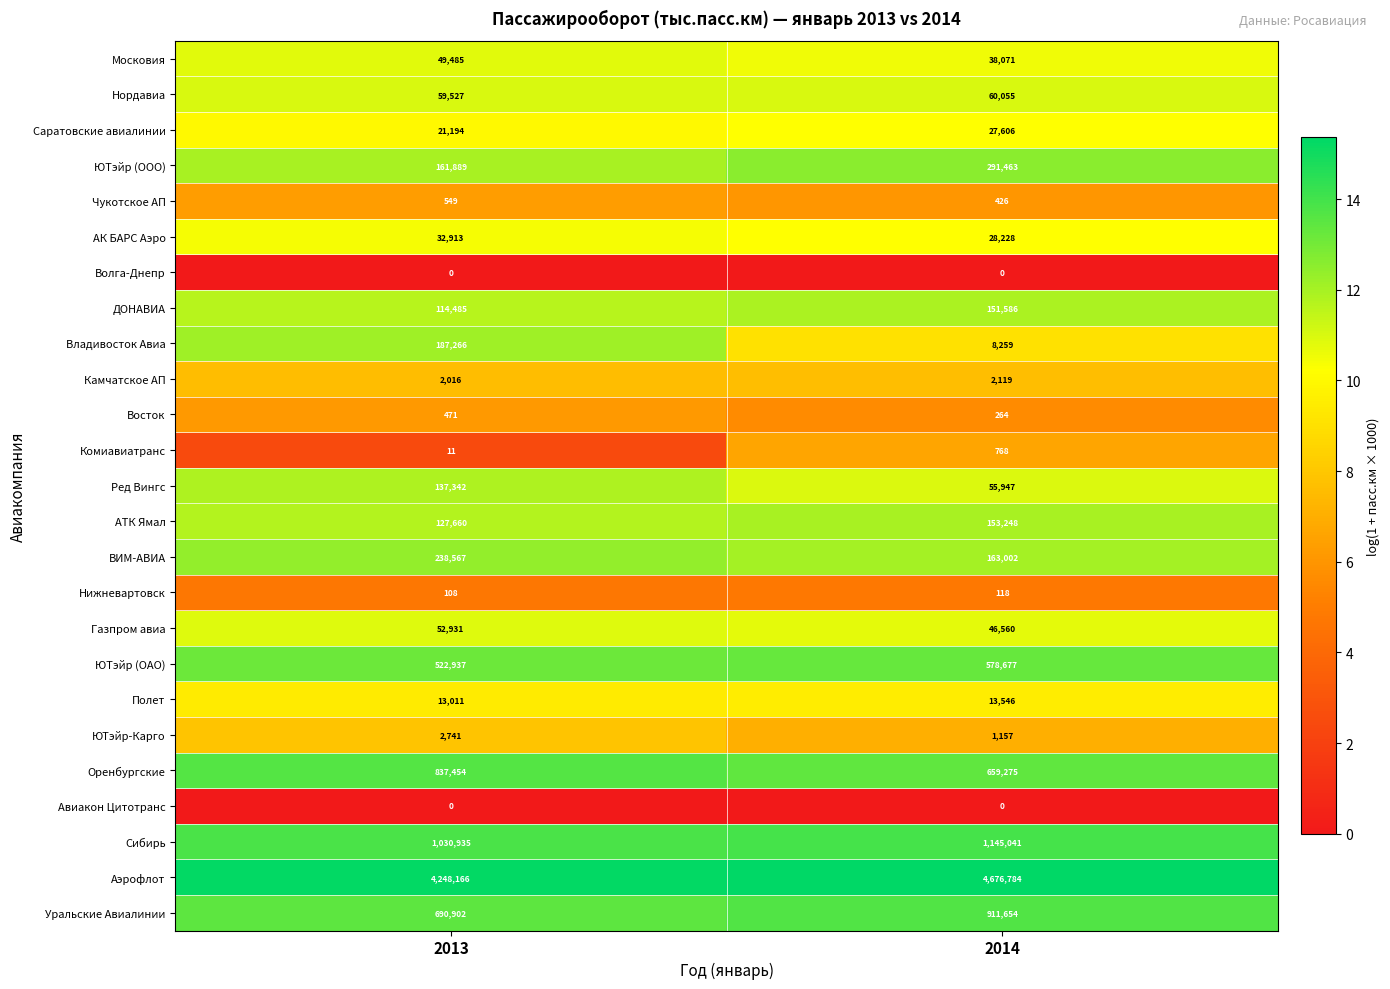

Rank the categories by Чукотское АП value from highest to lowest.

2013, 2014